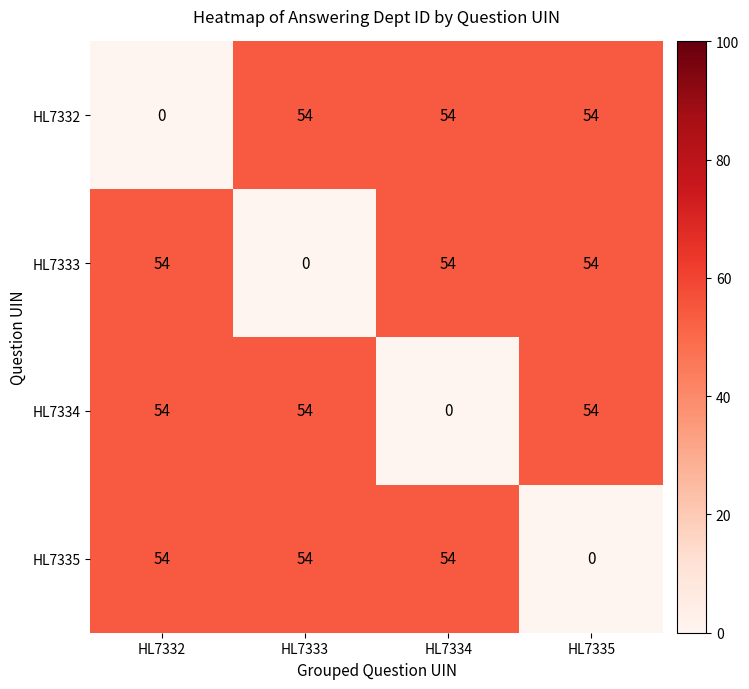

What is the sum of the HL7335 values at HL7332 and HL7333?

108